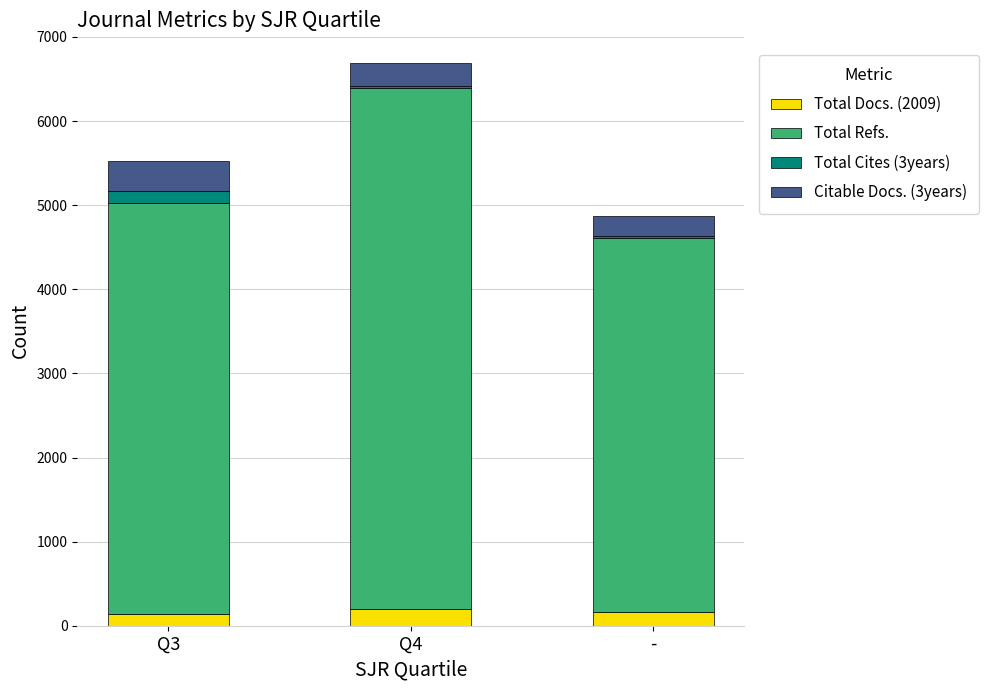

The value of Total Docs. (2009) at Q4 is 203. True or false?

True